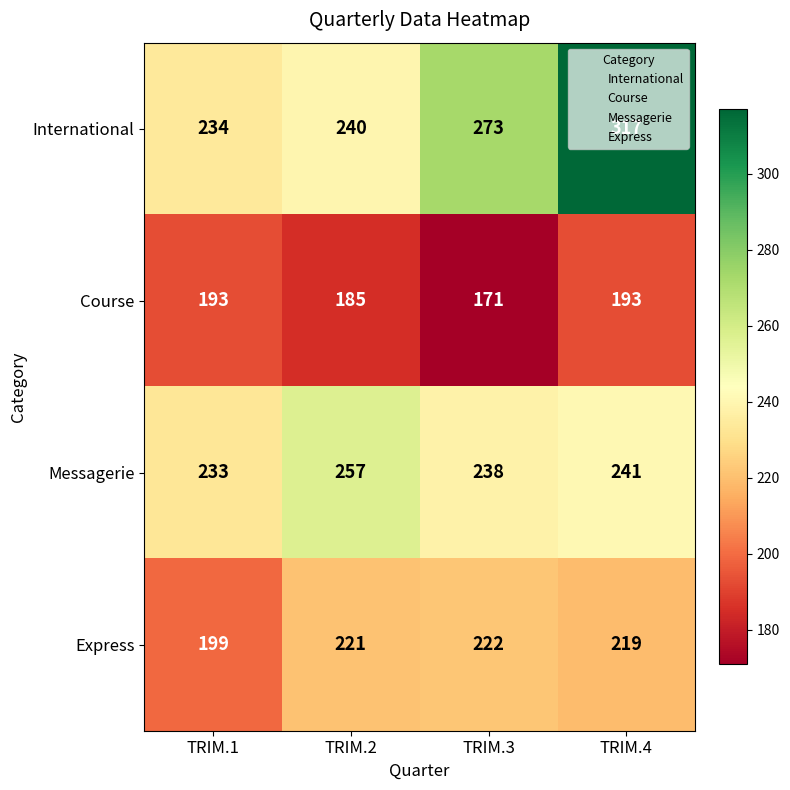

Is the value of Express at TRIM.3 greater than the value of Messagerie at TRIM.3?

No